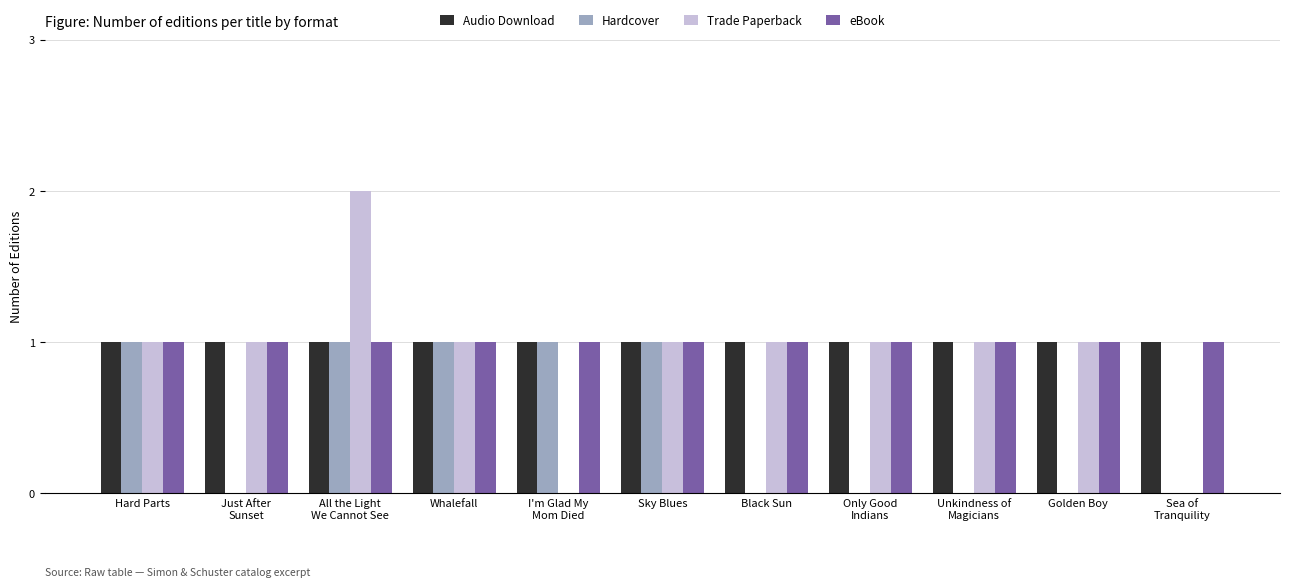

The value of Hardcover at Sky Blues is 1. True or false?

True